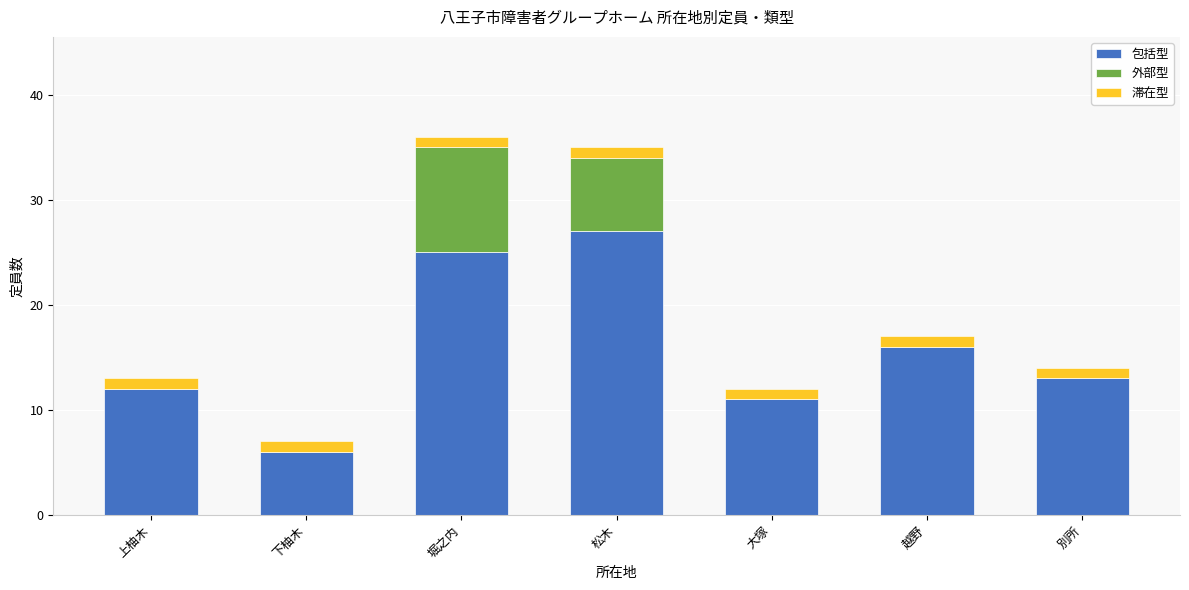

What is the sum of the 包括型 values at 堀之内 and 別所?

38